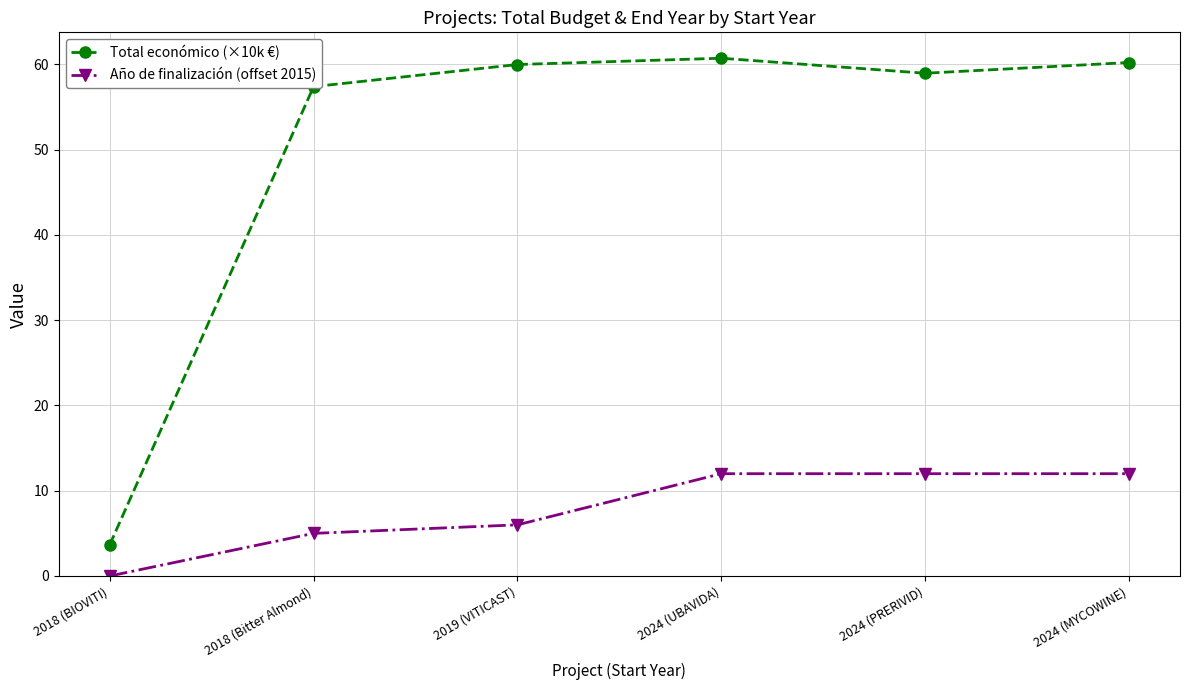

Rank the series by their average value, from lowest to highest.

Año de finalización (offset 2015), Total económico (×10k €)